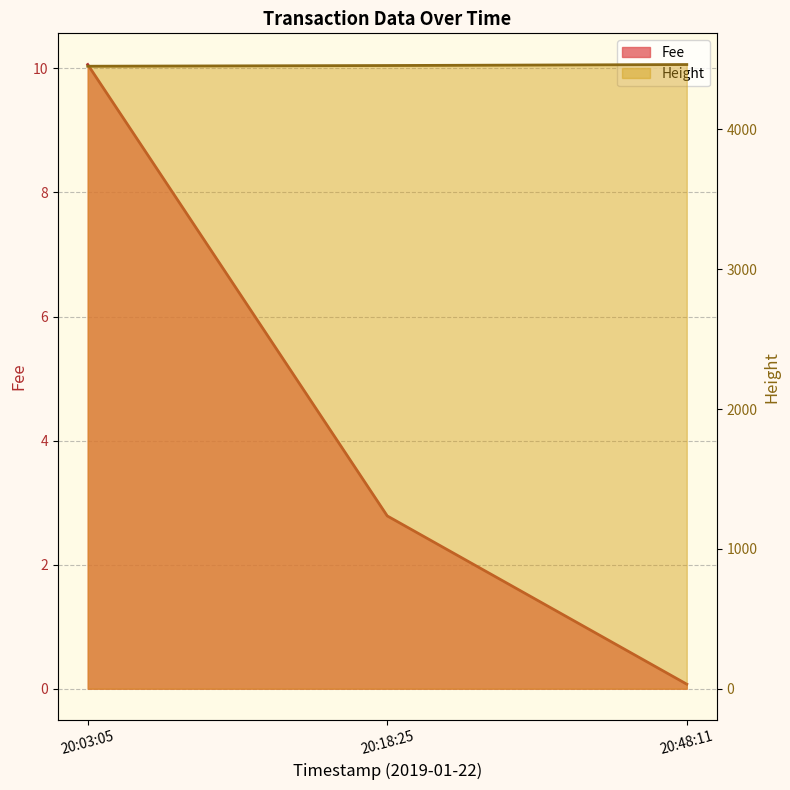

At which label is Fee closest to 5?

20:18:25